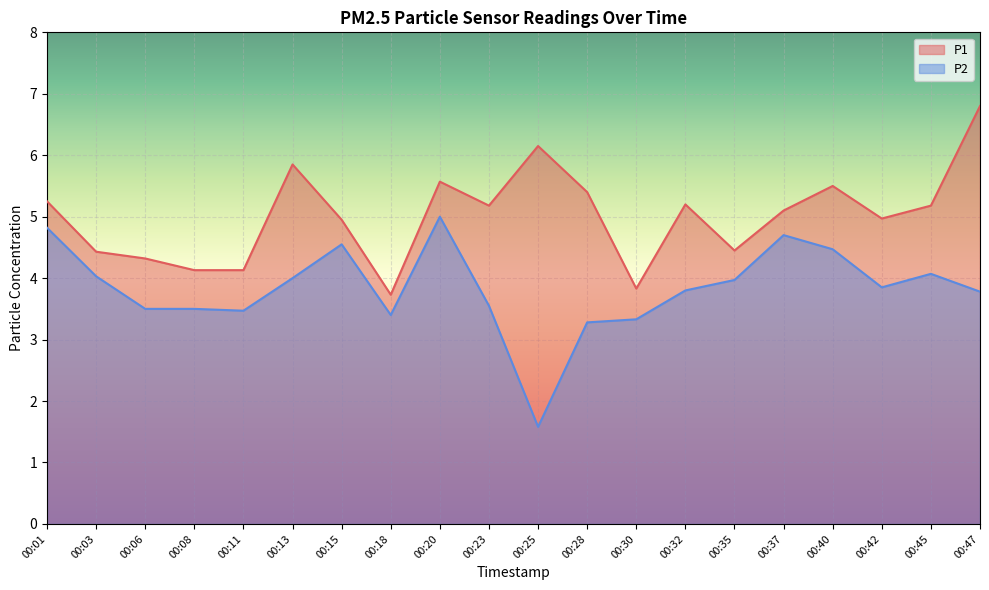

Is the value of P2 at 00:03 greater than the value of P1 at 00:01?

No